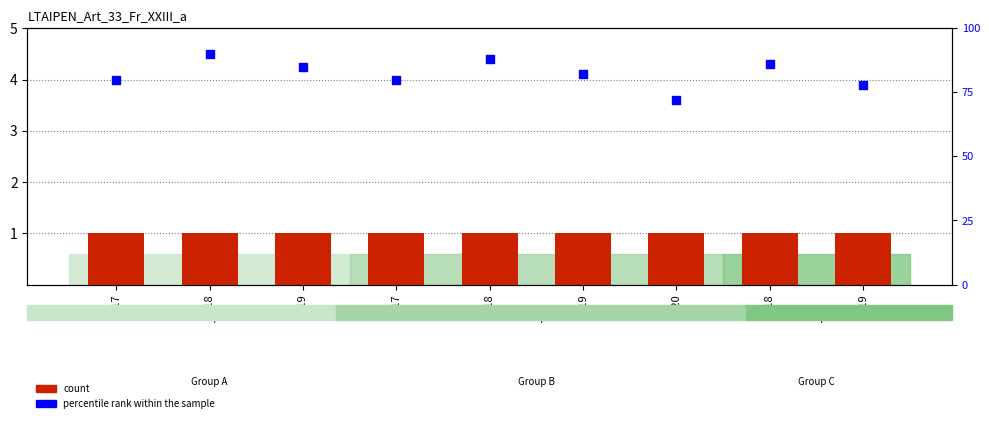

Which series contains the lowest Y value?

count